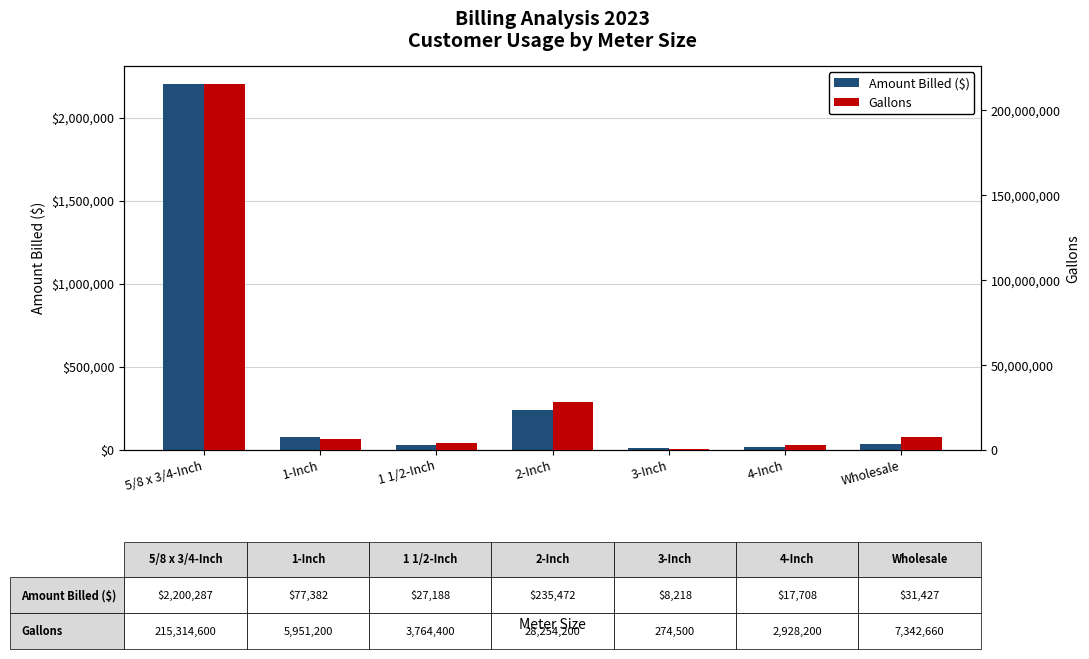

Is it true that Amount Billed ($) equals 2200287.2 at 5/8 x 3/4-Inch?

True